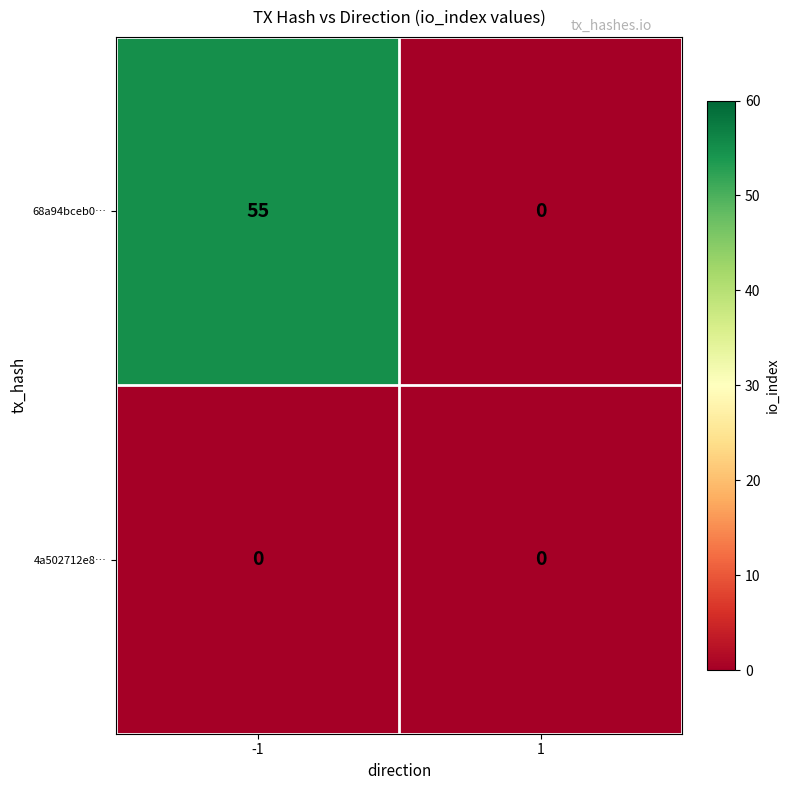

Which series has the largest total across all categories?

68a94bceb0…